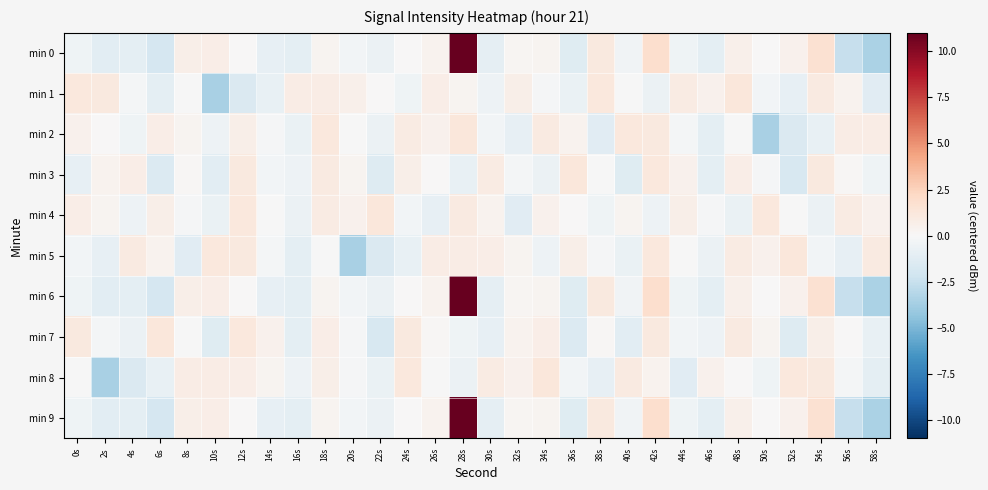

At which category is the sum across all series the highest?

28s